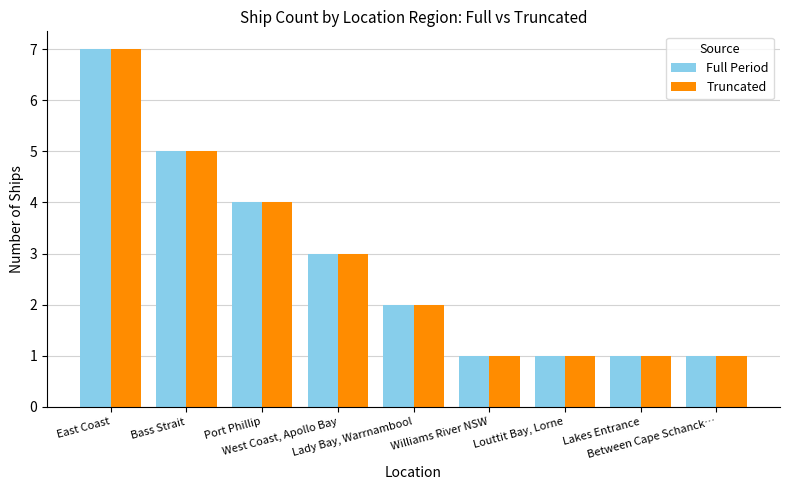

What is the difference between the maximum and minimum values in the Truncated series?

6